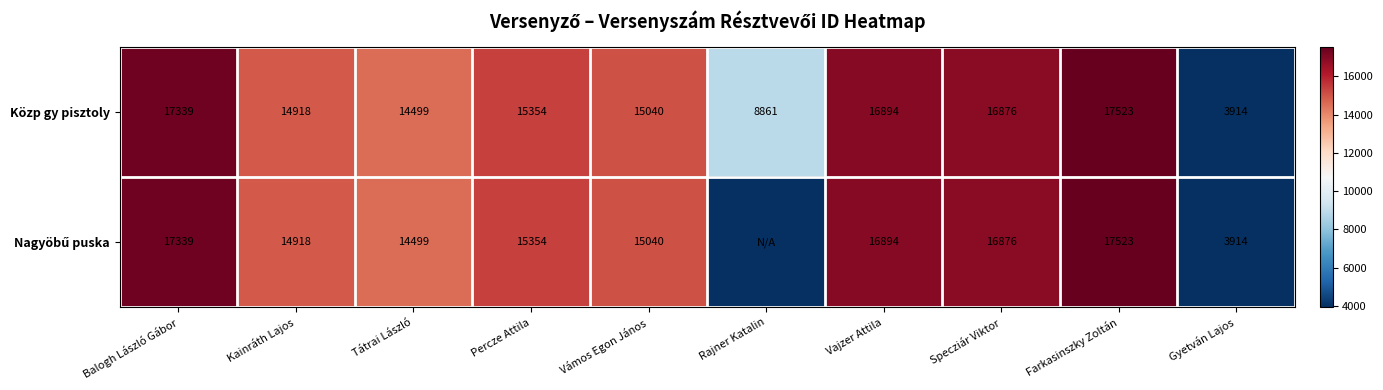

At which label does Közp gy pisztoly first exceed 15354?

Balogh László Gábor